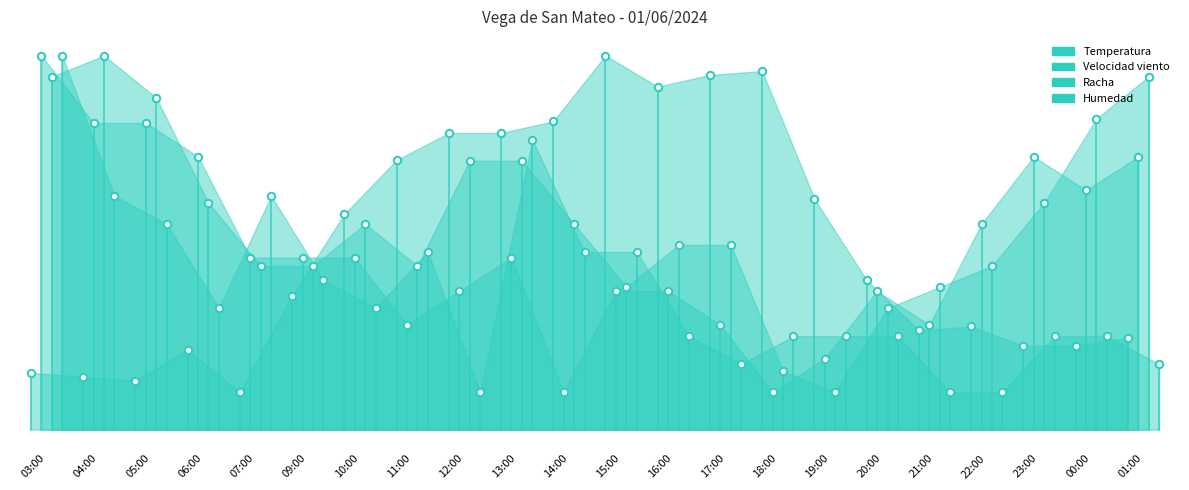

Which series has the largest Y range (max minus min)?

Temperatura